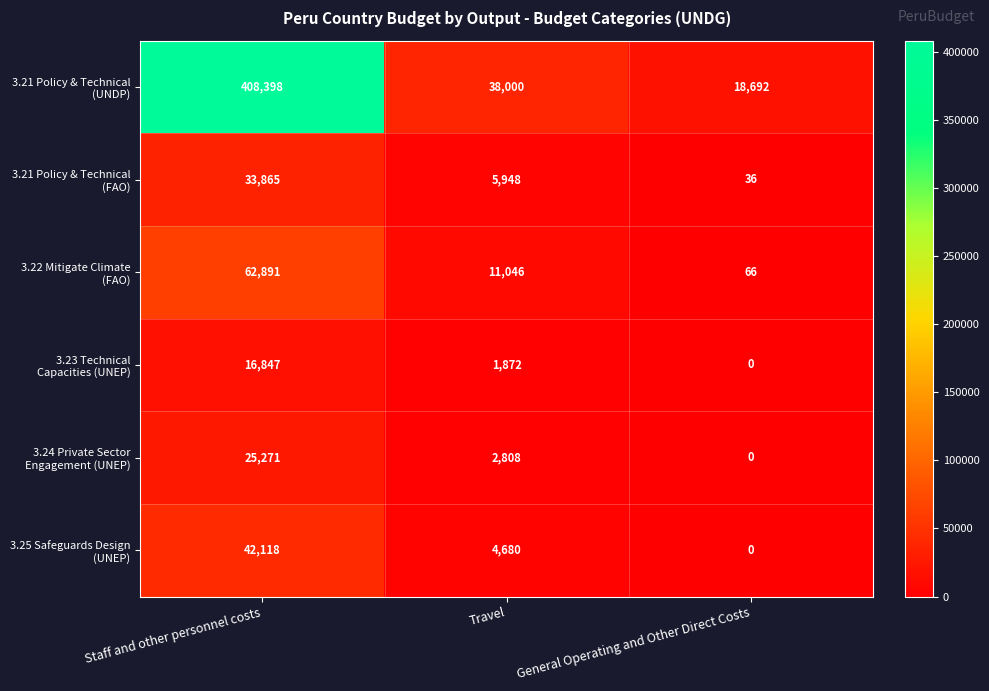

What is the total value across all series at Staff and other personnel costs?

589390